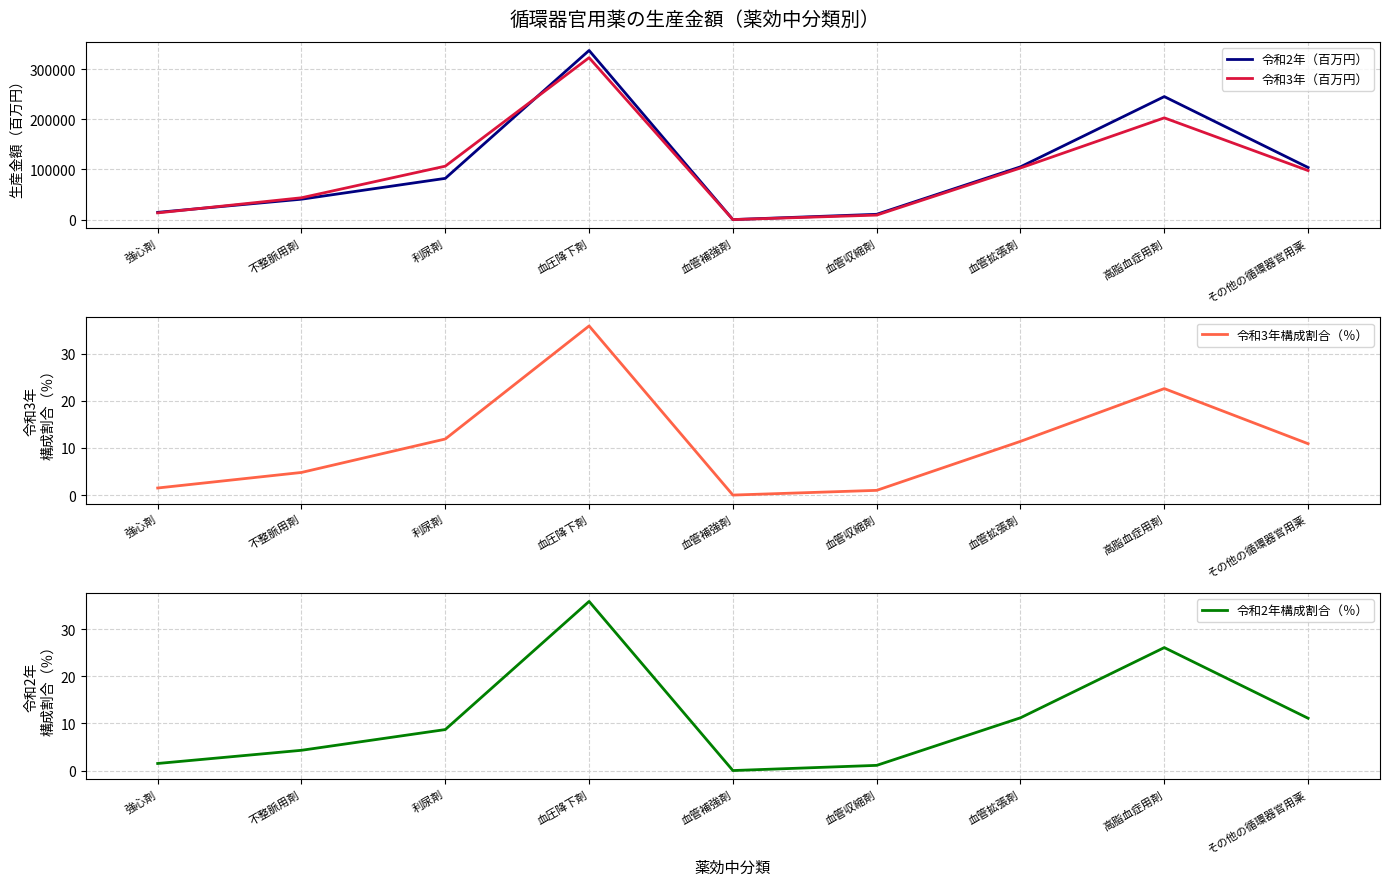

True or false: 令和2年（百万円） has more than 0 points higher than both neighbors.

True